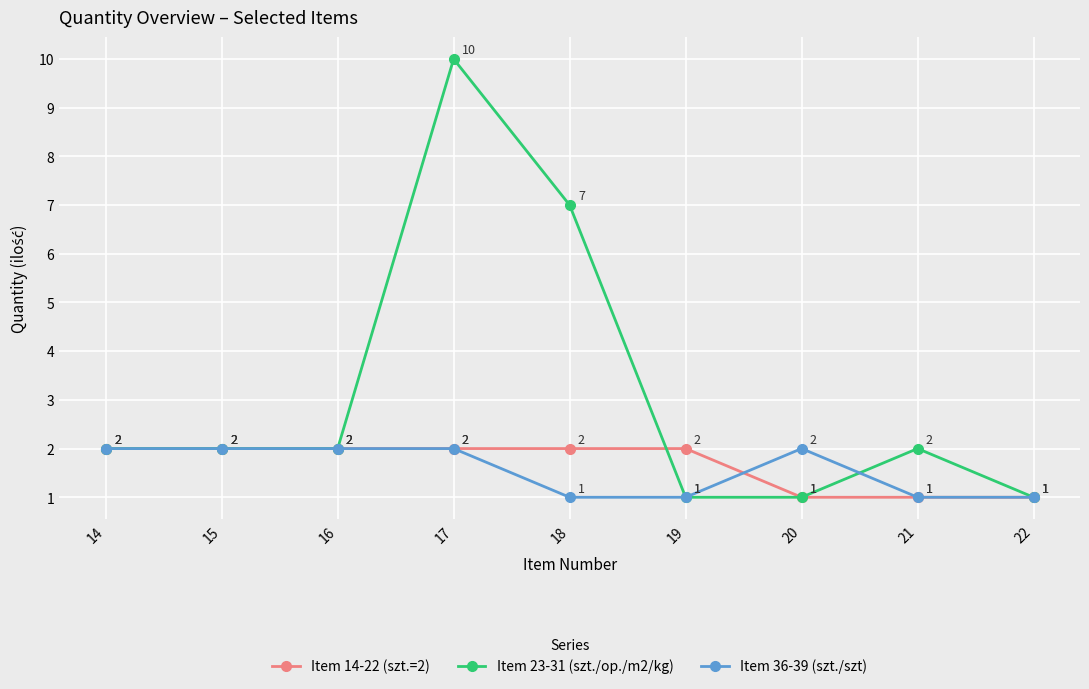

Is this an area chart (filled region under the line)?

No